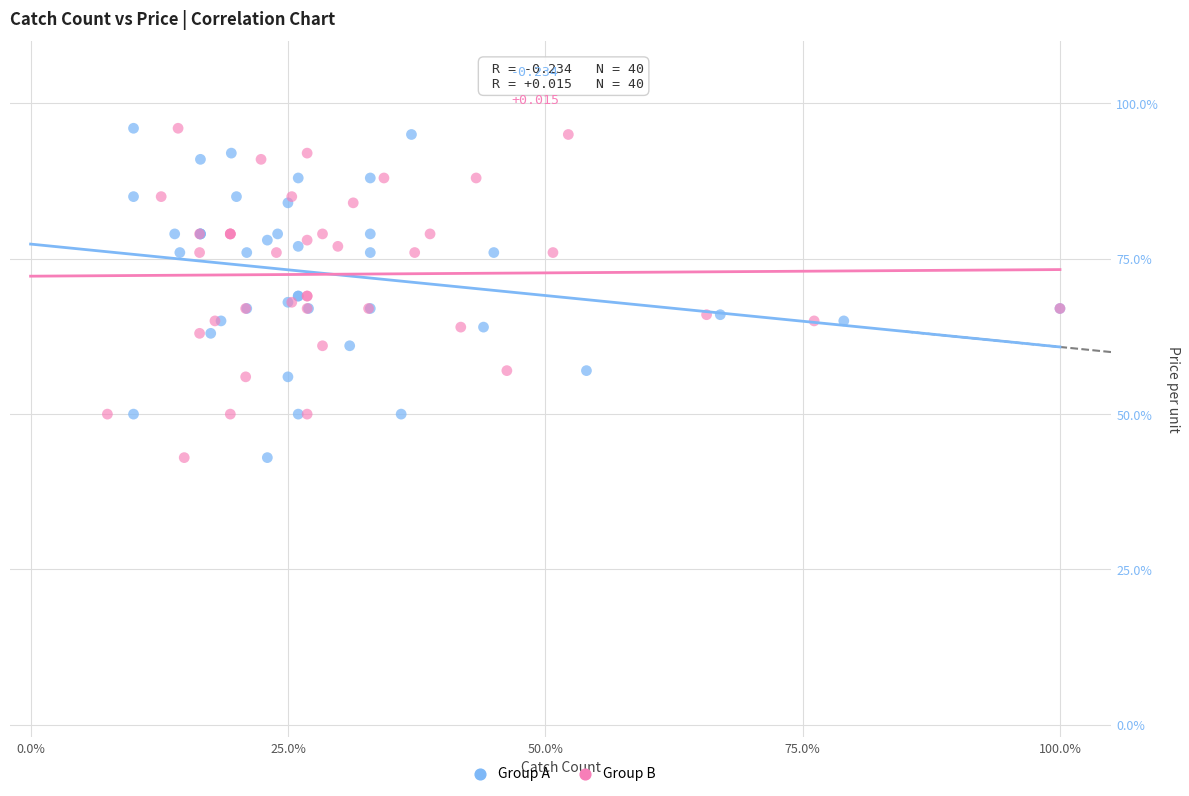

What are all the series names shown in the legend?

Group A, Group B